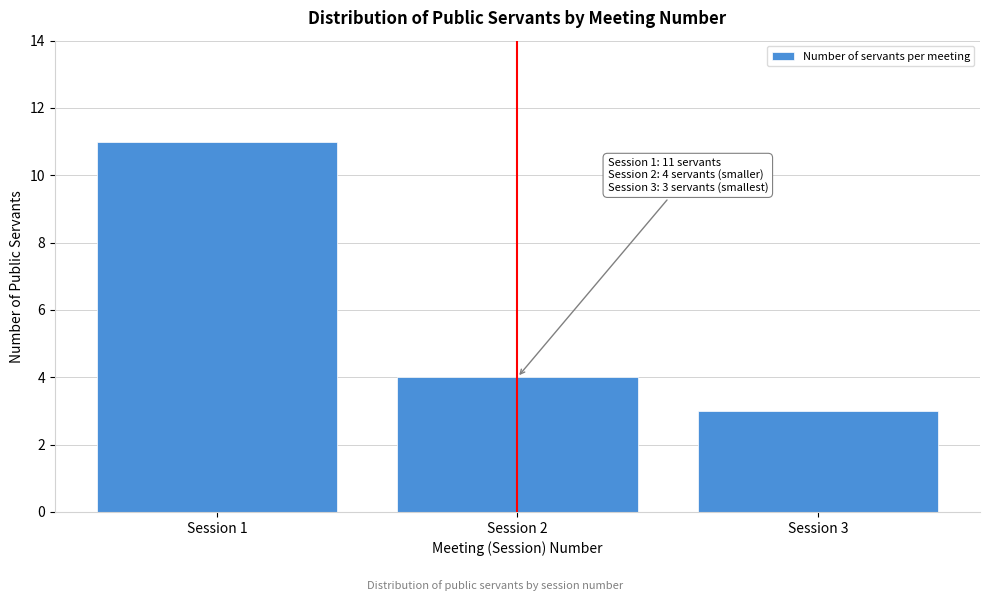

Reading left to right, transcribe all the data shown in this chart.

11	4	3